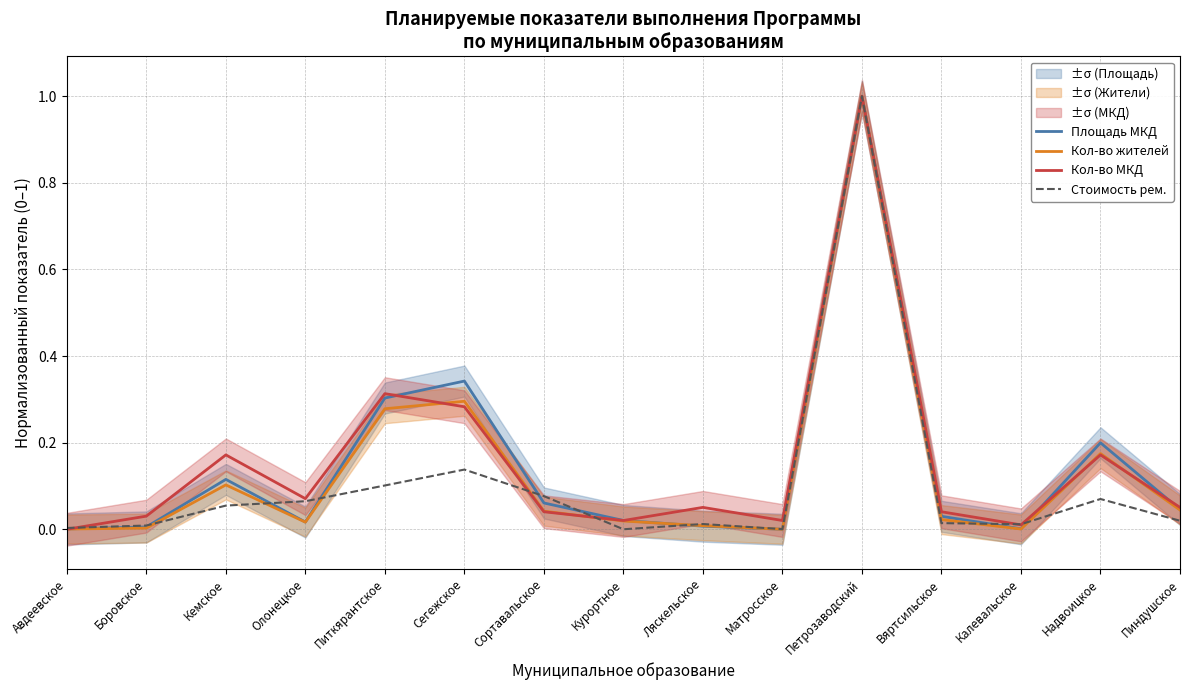

Reading left to right, extract all data points from this chart.

Площадь МКД: Авдеевское=0.0	Боровское=0.0	Кемское=0.1	Олонецкое=0.0	Питкярантское=0.3	Сегежское=0.3	Сортавальское=0.1	Курортное=0.0	Ляскельское=0.0	Матросское=0.0	Петрозаводский=1.0	Вяртсильское=0.0	Калевальское=0.0	Надвоицкое=0.2	Пиндушское=0.0
Кол-во жителей: Авдеевское=0.0	Боровское=0.0	Кемское=0.1	Олонецкое=0.0	Питкярантское=0.3	Сегежское=0.3	Сортавальское=0.0	Курортное=0.0	Ляскельское=0.0	Матросское=0.0	Петрозаводский=1.0	Вяртсильское=0.0	Калевальское=0.0	Надвоицкое=0.2	Пиндушское=0.0
Кол-во МКД: Авдеевское=0.0	Боровское=0.0	Кемское=0.2	Олонецкое=0.1	Питкярантское=0.3	Сегежское=0.3	Сортавальское=0.0	Курортное=0.0	Ляскельское=0.1	Матросское=0.0	Петрозаводский=1.0	Вяртсильское=0.0	Калевальское=0.0	Надвоицкое=0.2	Пиндушское=0.1
Стоимость рем.: Авдеевское=0.0	Боровское=0.0	Кемское=0.1	Олонецкое=0.1	Питкярантское=0.1	Сегежское=0.1	Сортавальское=0.1	Курортное=0.0	Ляскельское=0.0	Матросское=0.0	Петрозаводский=1.0	Вяртсильское=0.0	Калевальское=0.0	Надвоицкое=0.1	Пиндушское=0.0